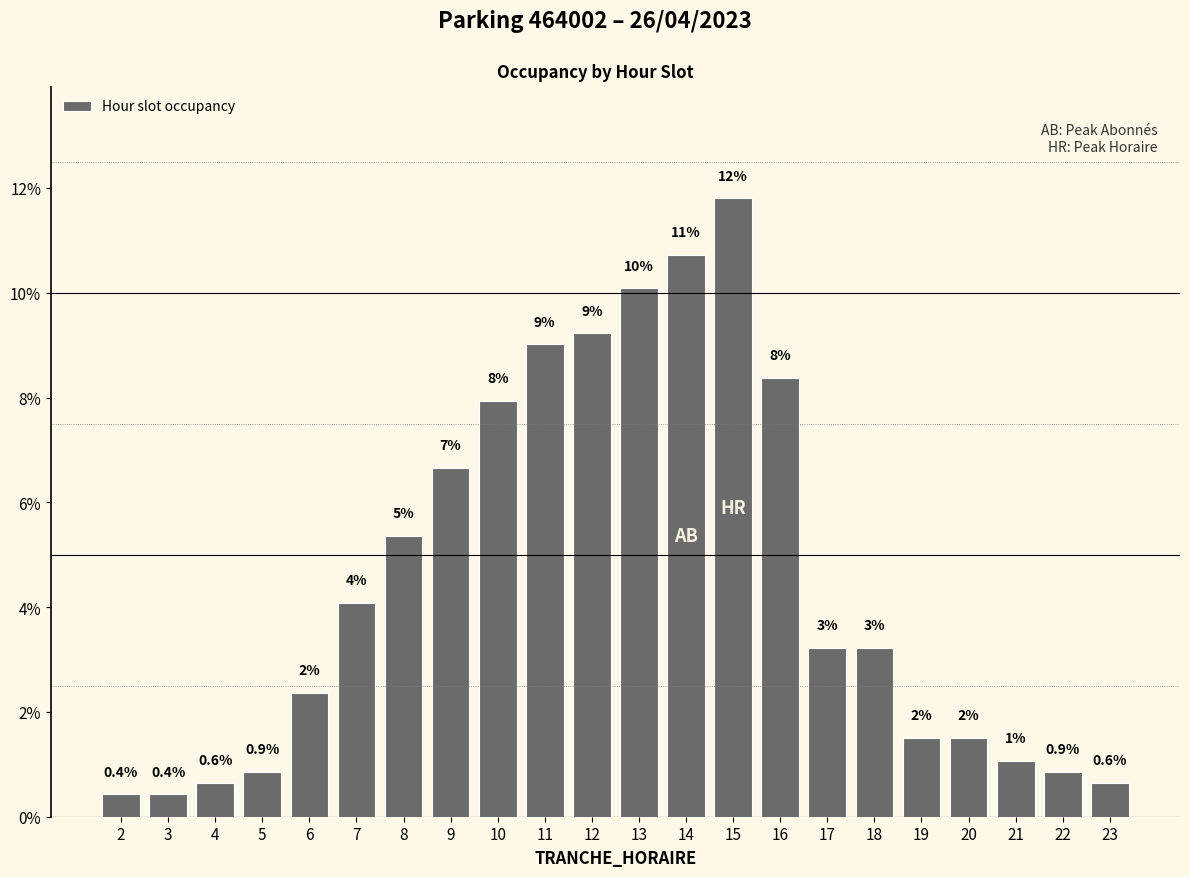

Which label corresponds to the largest value in the chart?

15